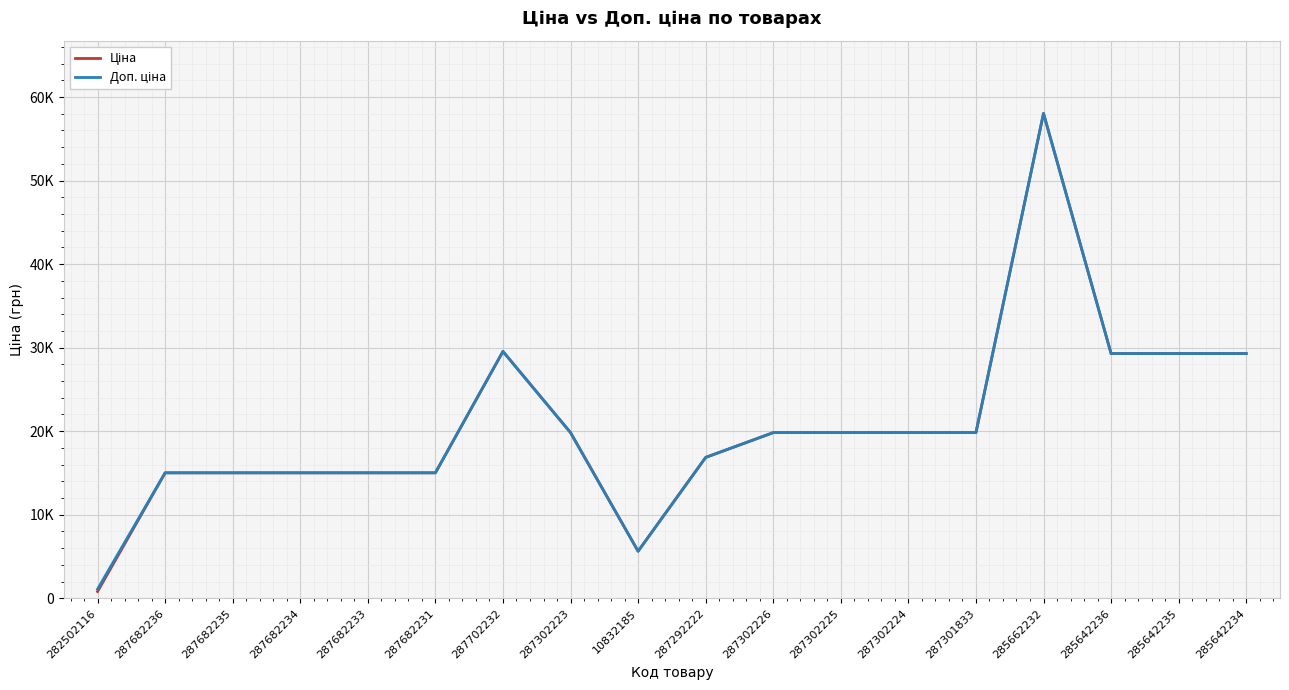

At which category does Доп. ціна reach its first local valley?

10832185